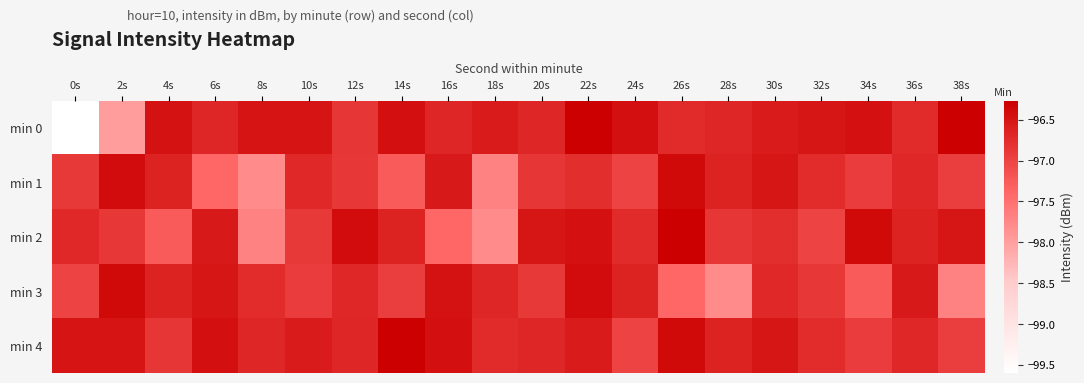

Reading left to right, extract all data points from this chart.

min 0: 0s=-99.6	2s=-98.0	4s=-96.5	6s=-96.7	8s=-96.5	10s=-96.5	12s=-96.9	14s=-96.4	16s=-96.7	18s=-96.6	20s=-96.7	22s=-96.3	24s=-96.4	26s=-96.7	28s=-96.7	30s=-96.6	32s=-96.5	34s=-96.5	36s=-96.7	38s=-96.3
min 1: 0s=-96.9	2s=-96.4	4s=-96.6	6s=-97.4	8s=-97.8	10s=-96.7	12s=-96.9	14s=-97.2	16s=-96.6	18s=-97.7	20s=-96.9	22s=-96.8	24s=-97.0	26s=-96.4	28s=-96.7	30s=-96.5	32s=-96.8	34s=-96.9	36s=-96.7	38s=-96.9
min 2: 0s=-96.7	2s=-96.9	4s=-97.2	6s=-96.6	8s=-97.7	10s=-96.9	12s=-96.4	14s=-96.6	16s=-97.4	18s=-97.8	20s=-96.5	22s=-96.5	24s=-96.7	26s=-96.3	28s=-96.9	30s=-96.8	32s=-97.0	34s=-96.4	36s=-96.7	38s=-96.5
min 3: 0s=-97.0	2s=-96.4	4s=-96.7	6s=-96.5	8s=-96.8	10s=-96.9	12s=-96.7	14s=-96.9	16s=-96.5	18s=-96.7	20s=-96.9	22s=-96.4	24s=-96.6	26s=-97.4	28s=-97.8	30s=-96.7	32s=-96.9	34s=-97.2	36s=-96.6	38s=-97.7
min 4: 0s=-96.5	2s=-96.5	4s=-96.9	6s=-96.4	8s=-96.7	10s=-96.6	12s=-96.7	14s=-96.3	16s=-96.4	18s=-96.7	20s=-96.7	22s=-96.6	24s=-97.0	26s=-96.4	28s=-96.7	30s=-96.5	32s=-96.8	34s=-96.9	36s=-96.7	38s=-96.9